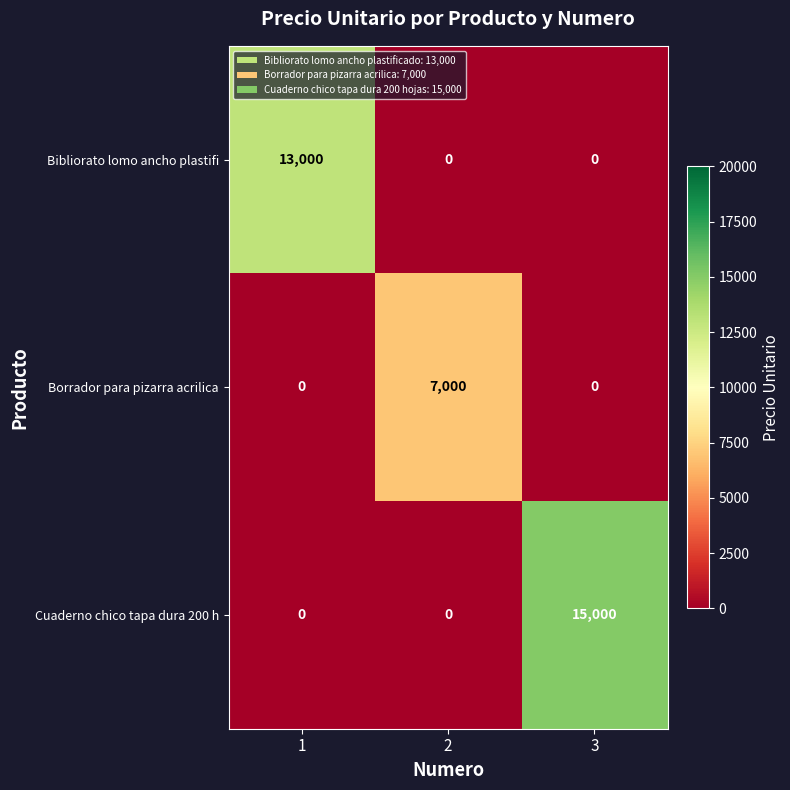

What is the difference between the Bibliorato lomo ancho plastifi values at 2 and 1?

13000